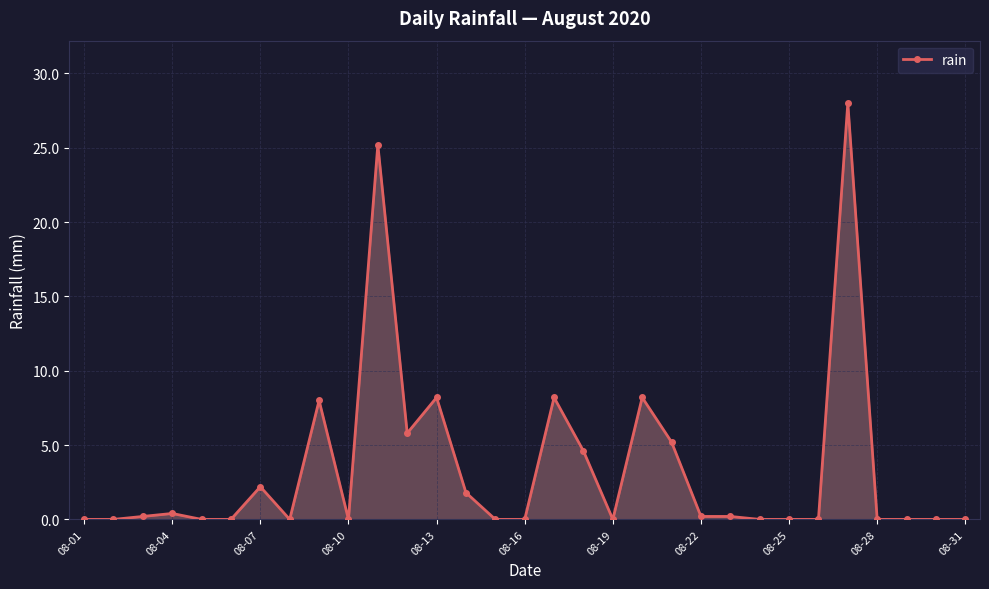

True or false: there are more than 0 points higher than both neighbors.

True